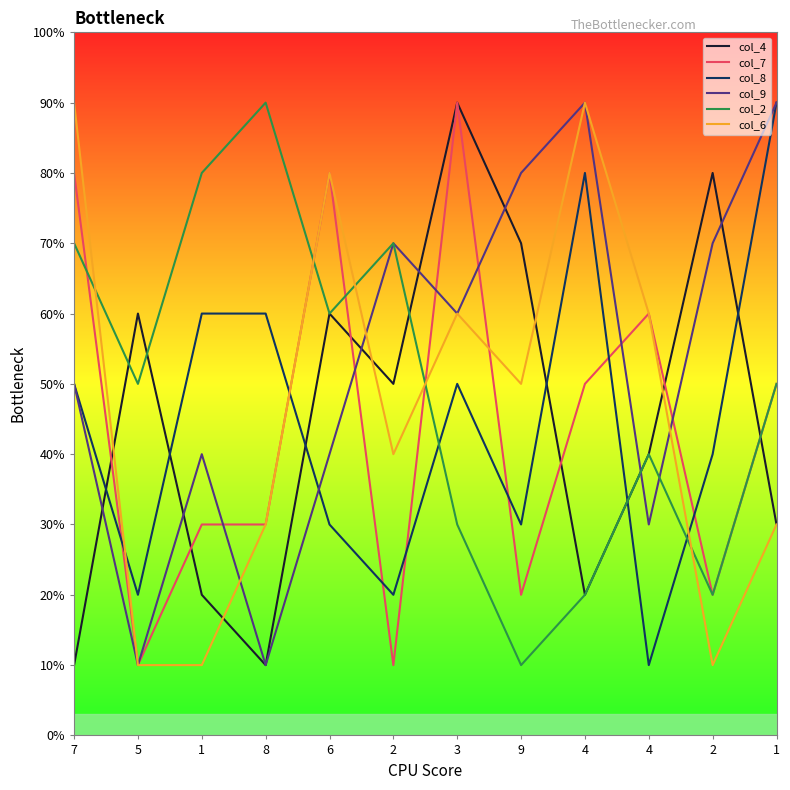

Is this an area chart (filled region under the line)?

No